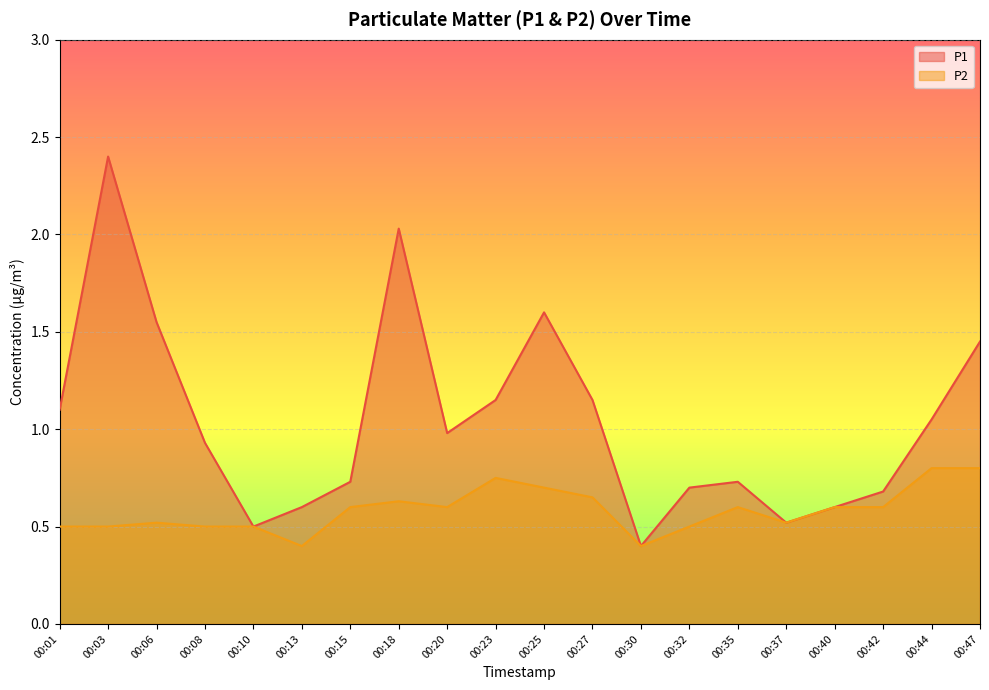

The P1 series shows 0.6 at 00:40. True or false?

True